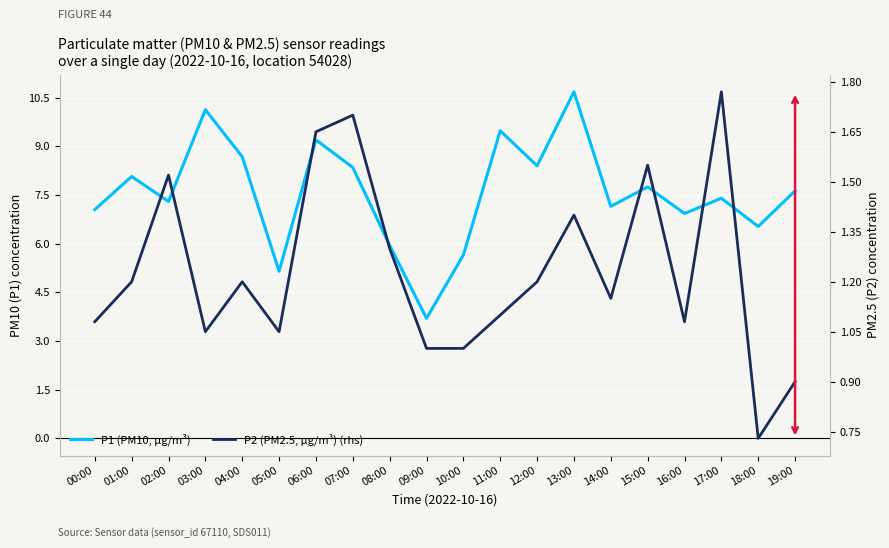

True or false: P1 (PM10) has a value of 7.2 at 14:00.

True